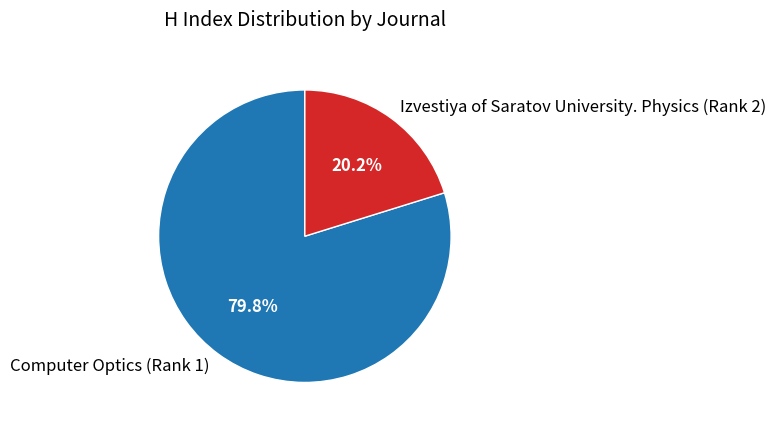

Combined, what portion of the pie is Izvestiya of Saratov University. Physics (Rank 2) and Computer Optics (Rank 1)?

100.0%